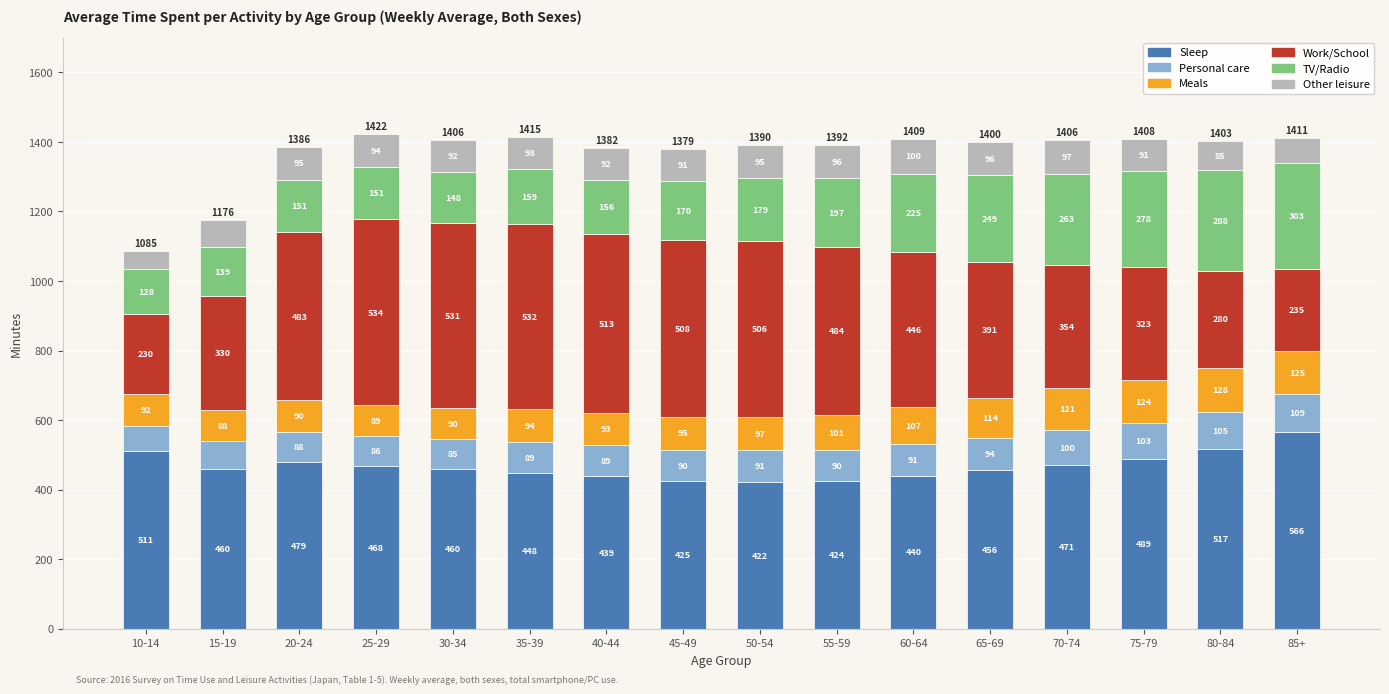

Reading left to right, transcribe the values for Sleep.

10-14=511	15-19=460	20-24=479	25-29=468	30-34=460	35-39=448	40-44=439	45-49=425	50-54=422	55-59=424	60-64=440	65-69=456	70-74=471	75-79=489	80-84=517	85+=566